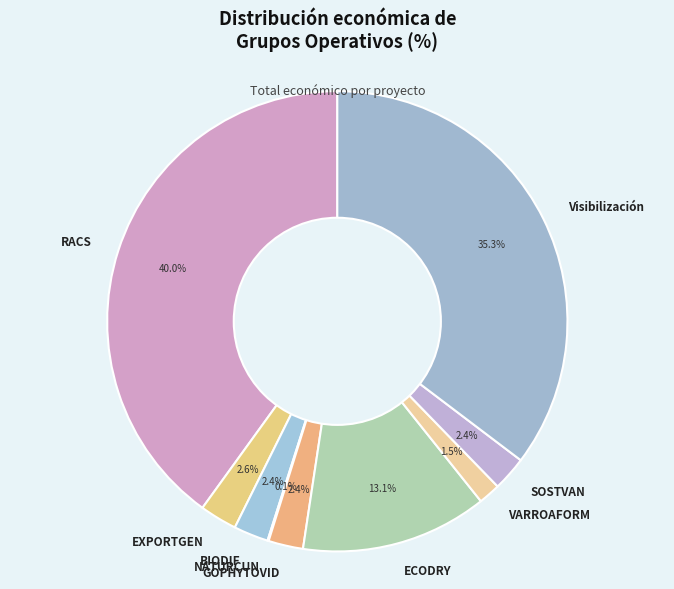

Combined, do BIODIF and GOPHYTOVID account for over 50%?

No